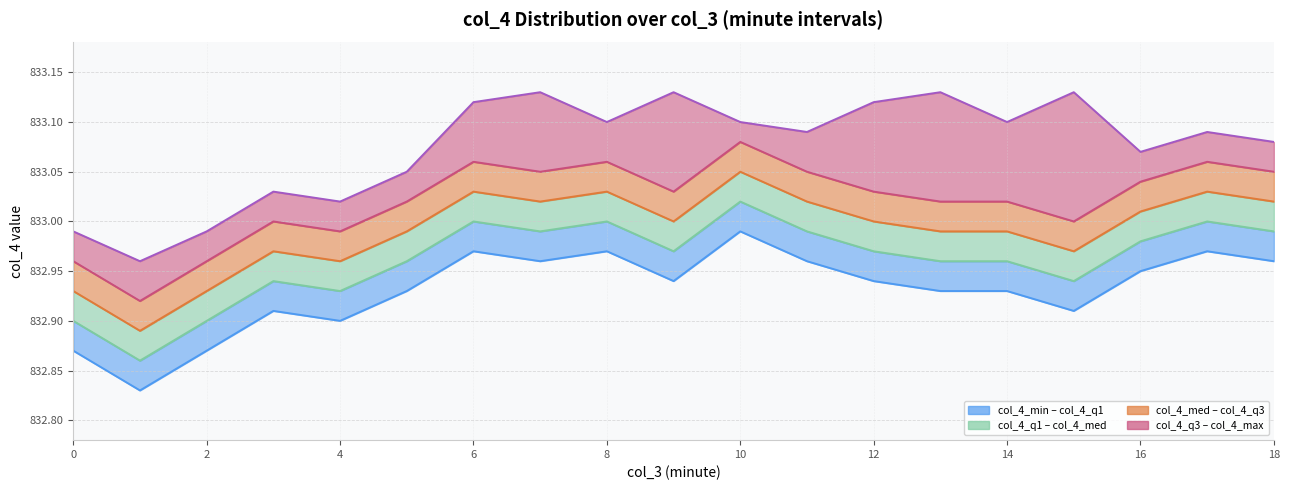

Reading right to left, list all the values displayed in this chart.

col_4_min_line: 833.0	833.0	833.0	832.9	832.9	832.9	832.9	833.0	833.0	832.9	833.0	833.0	833.0	832.9	832.9	832.9	832.9	832.8	832.9
col_4_q1_line: 833.0	833.0	833.0	832.9	833.0	833.0	833.0	833.0	833.0	833.0	833.0	833.0	833.0	833.0	832.9	832.9	832.9	832.9	832.9
col_4_med_line: 833.0	833.0	833.0	833.0	833.0	833.0	833.0	833.0	833.0	833.0	833.0	833.0	833.0	833.0	833.0	833.0	832.9	832.9	832.9
col_4_q3_line: 833.0	833.1	833.0	833.0	833.0	833.0	833.0	833.0	833.1	833.0	833.1	833.0	833.1	833.0	833.0	833.0	833.0	832.9	833.0
col_4_max_line: 833.1	833.1	833.1	833.1	833.1	833.1	833.1	833.1	833.1	833.1	833.1	833.1	833.1	833.0	833.0	833.0	833.0	833.0	833.0